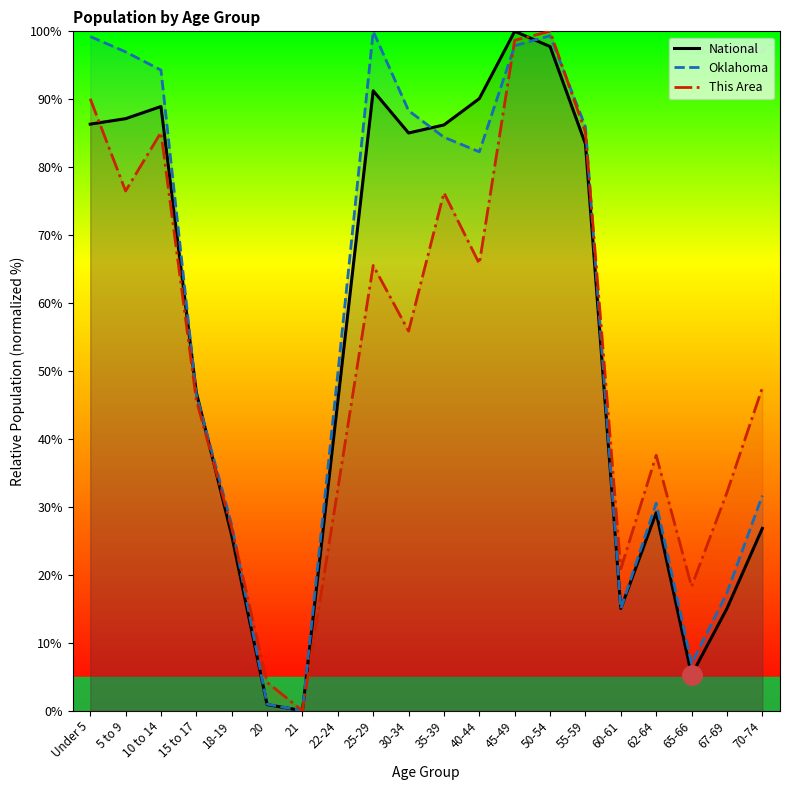

How many interior local valleys does the Oklahoma series have?

4